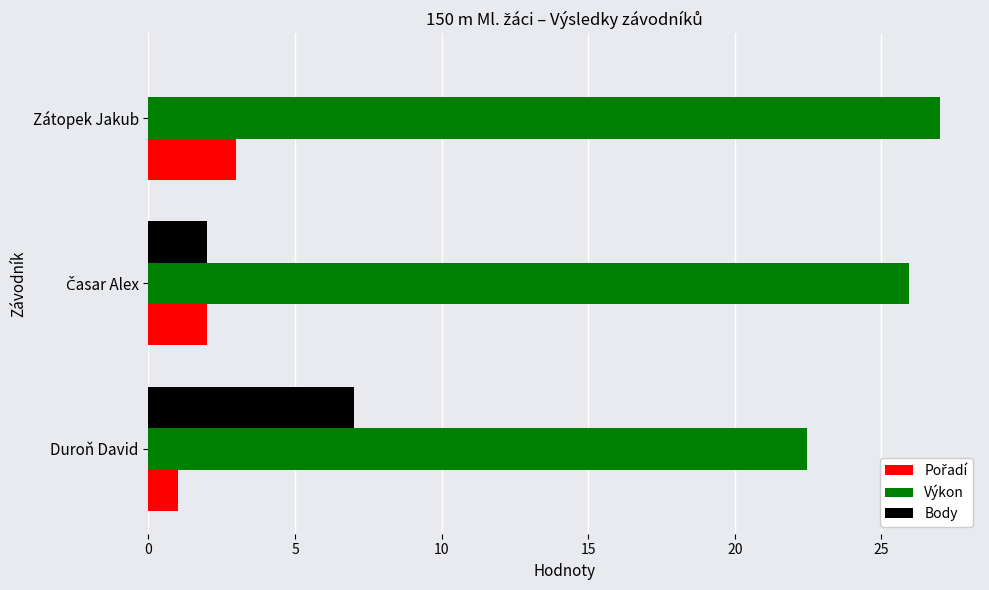

What is the sum of all Výkon values?

75.4